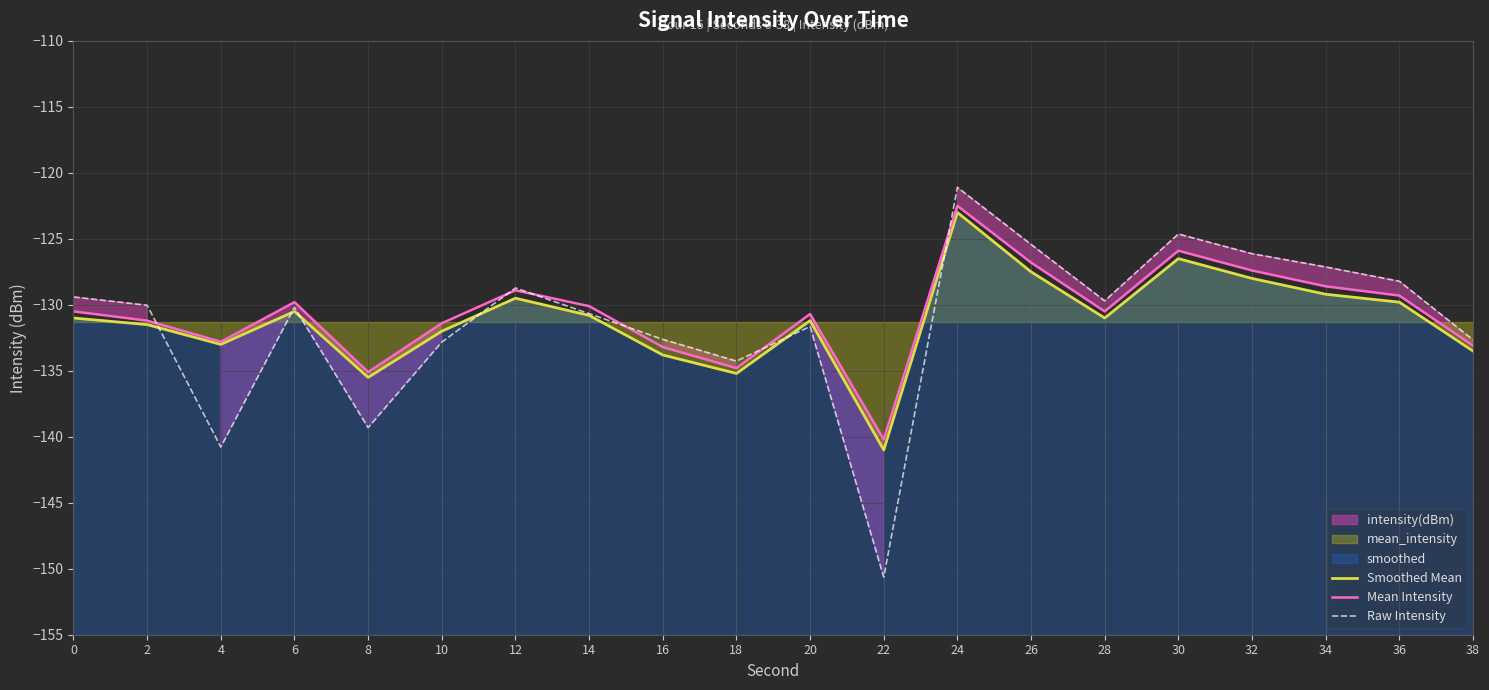

Does the chart display data point markers on the line(s)?

No